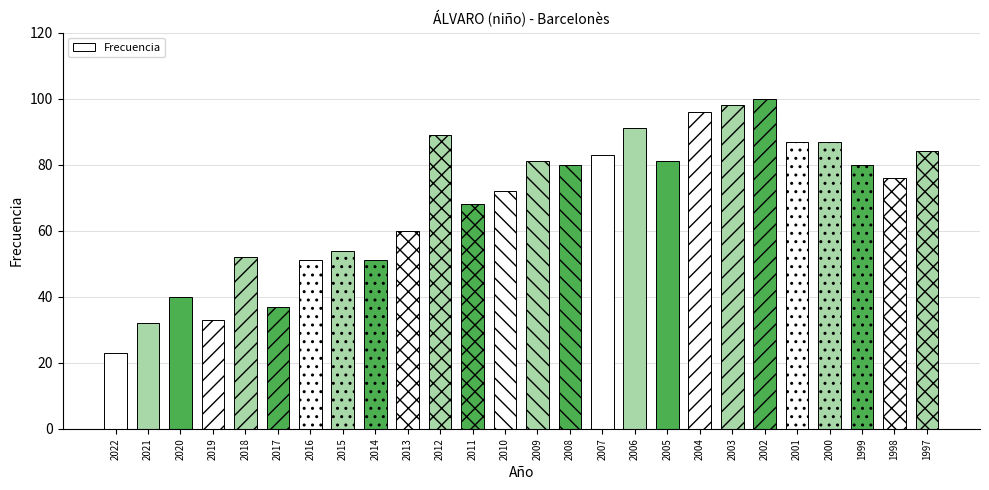

Reading right to left, transcribe all the data shown in this chart.

1997=84	1998=76	1999=80	2000=87	2001=87	2002=100	2003=98	2004=96	2005=81	2006=91	2007=83	2008=80	2009=81	2010=72	2011=68	2012=89	2013=60	2014=51	2015=54	2016=51	2017=37	2018=52	2019=33	2020=40	2021=32	2022=23